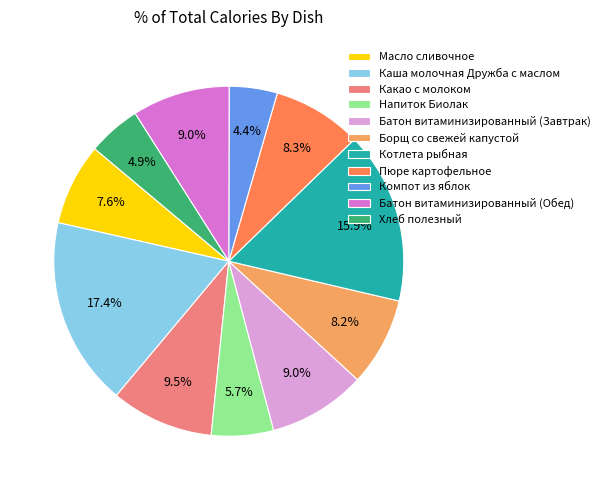

Which slice is the largest?

Каша молочная Дружба с маслом